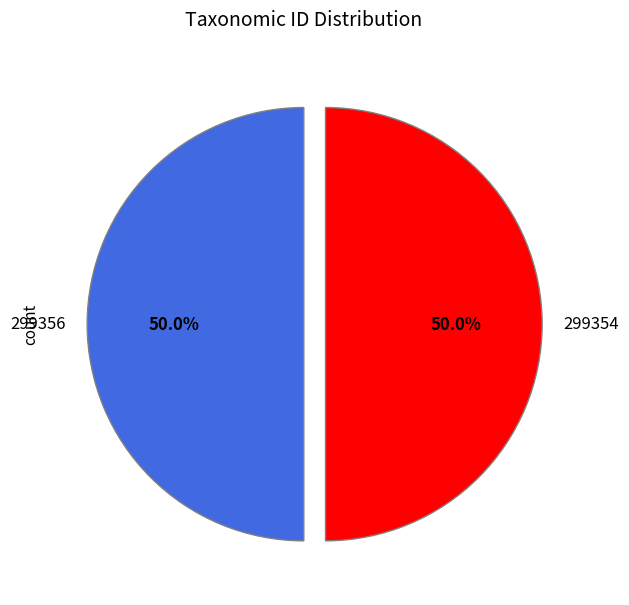

What is the ratio of the value at 299356 to the value at 299354?

1.0